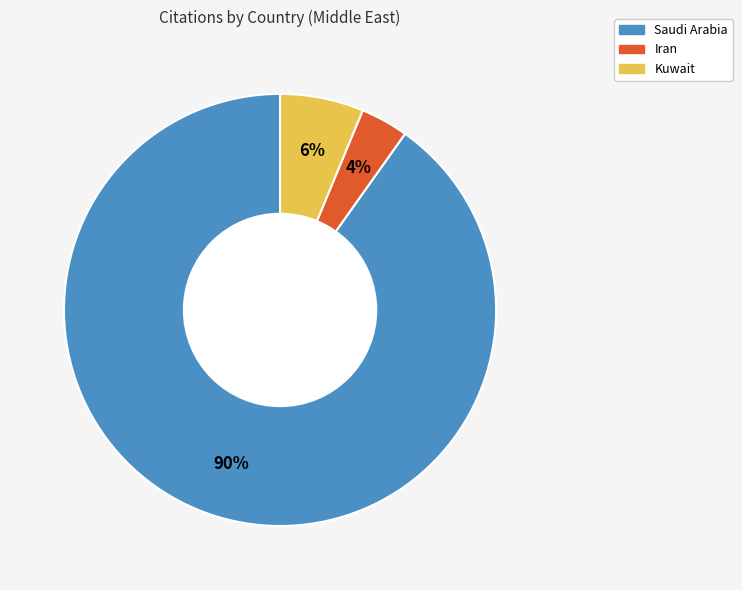

Which has a higher value, Kuwait or Iran?

Kuwait